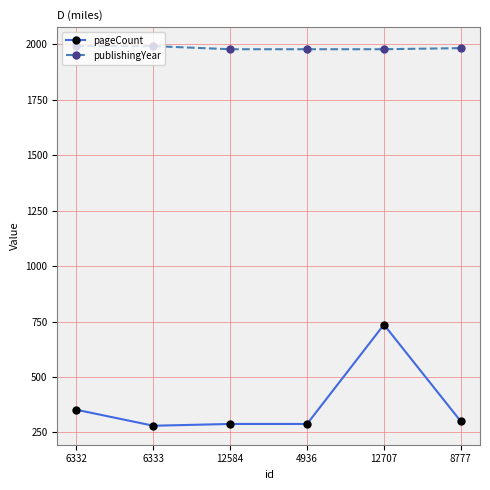

True or false: publishingYear has a value of 1978 at 4936.

True